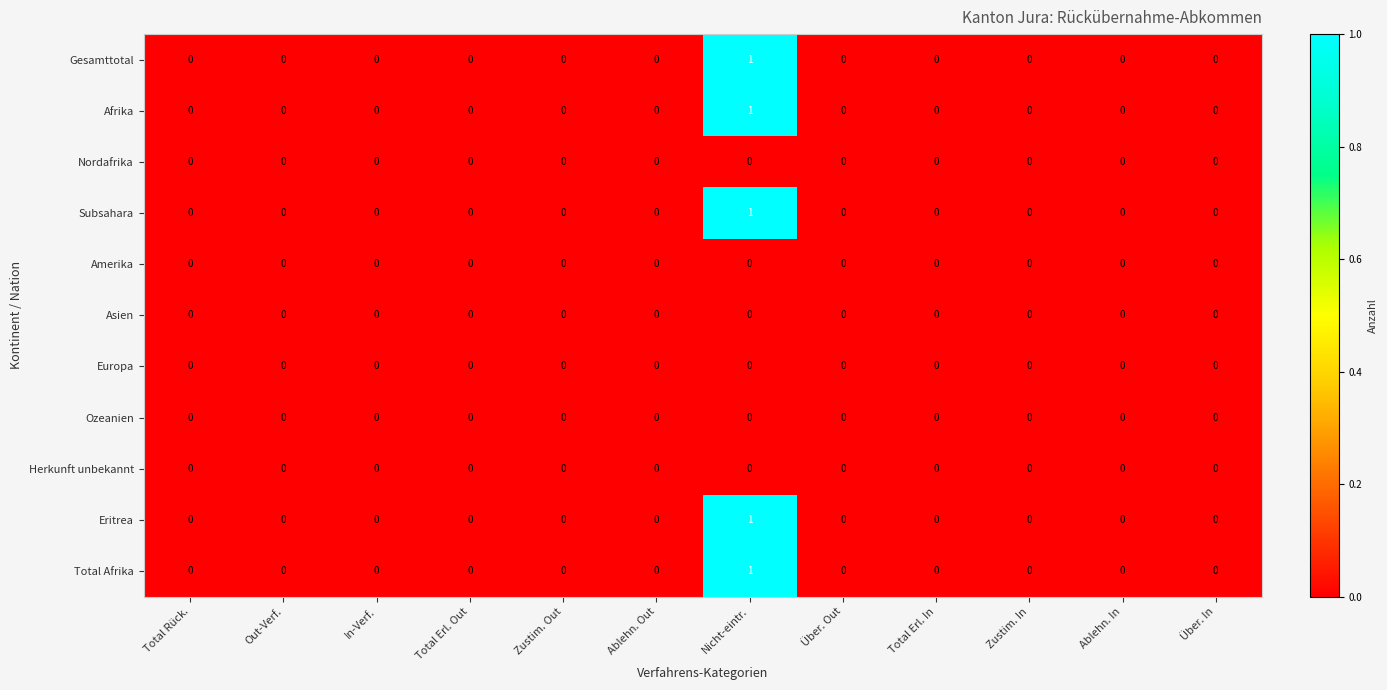

At which category does the chart reach its peak across all series?

Nicht-eintr.